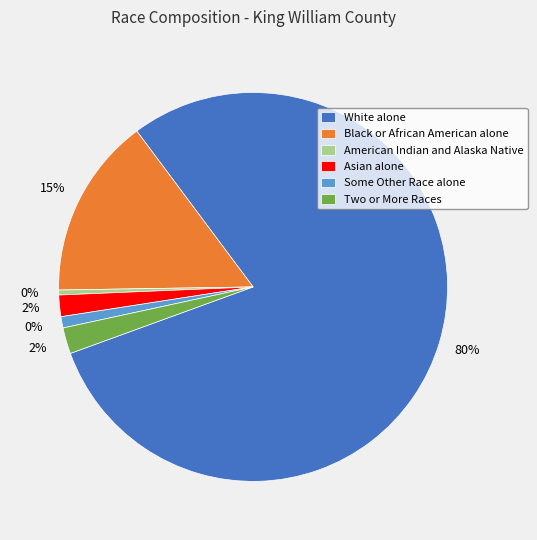

The Some Other Race alone slice represents 11% of the pie. True or false?

False